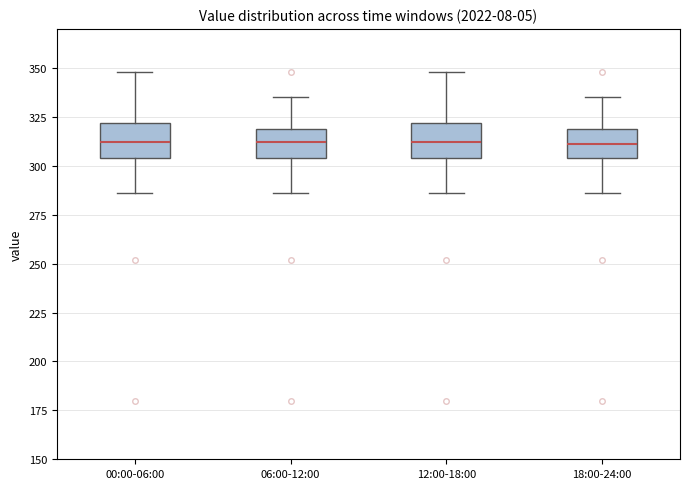

Reading left to right, read every box against the y-axis: the position of its median line, the range the box covers, and the ends of its whiskers. The values are not printed on the chart, so give them approximately, as read against the axis.

00:00-06:00: median 310, box 305 to 320, whiskers 285 to 350
06:00-12:00: median 310, box 305 to 320, whiskers 285 to 335
12:00-18:00: median 310, box 305 to 320, whiskers 285 to 350
18:00-24:00: median 310, box 305 to 320, whiskers 285 to 335